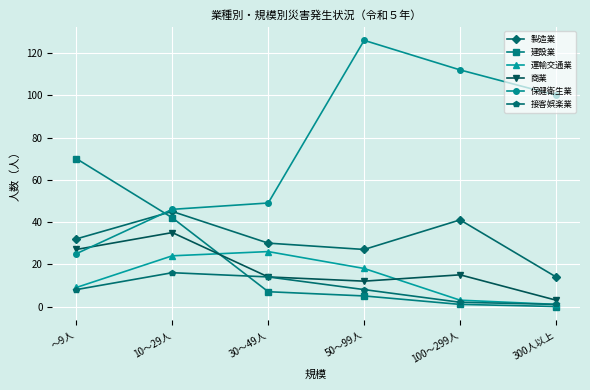

Is it true that 製造業 equals 8 at 30～49人?

False